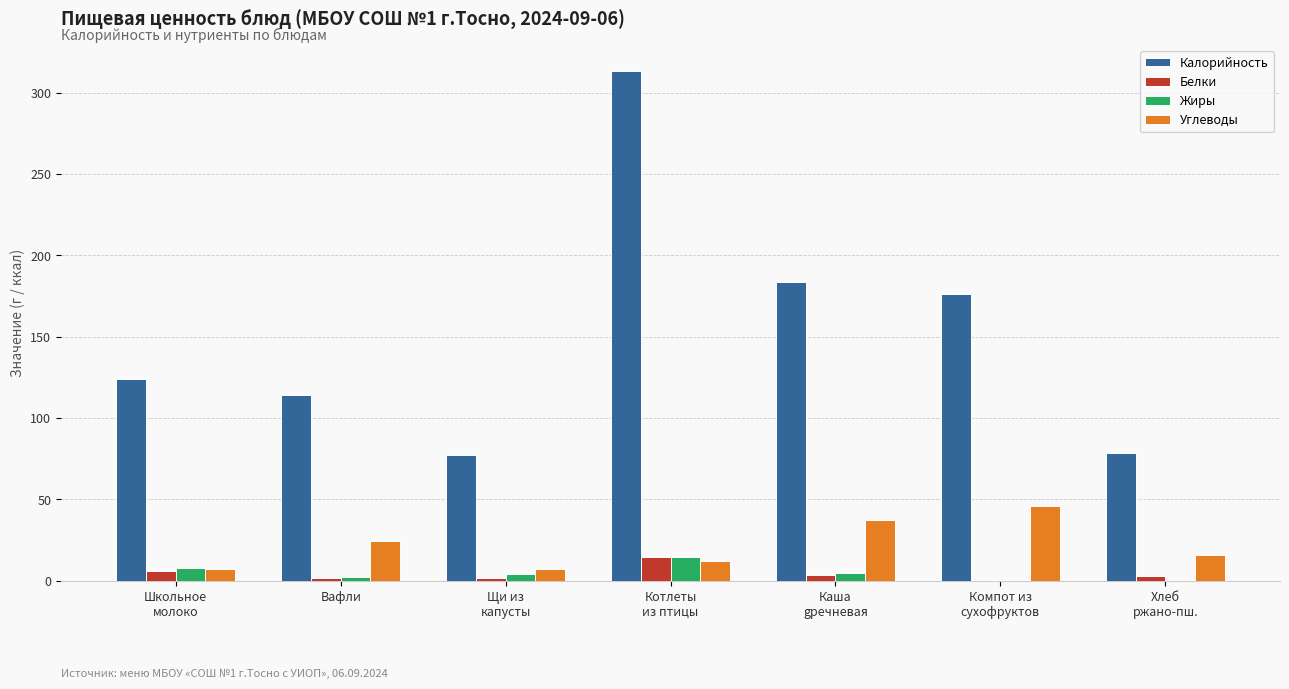

At which category is the sum across all series the highest?

Котлеты
из птицы